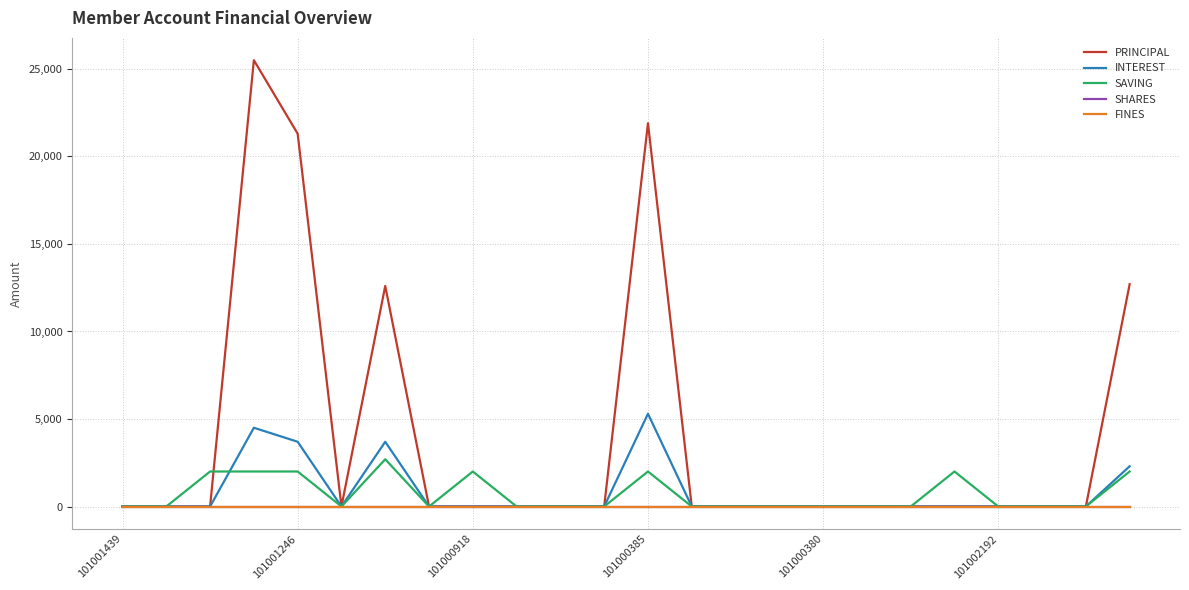

True or false: INTEREST and PRINCIPAL intersect in this chart.

False